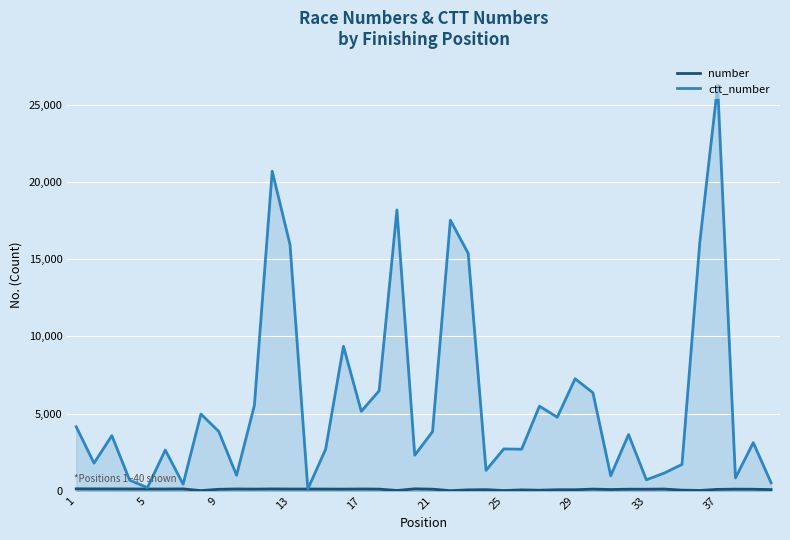

What is the maximum value shown in the chart?

26267